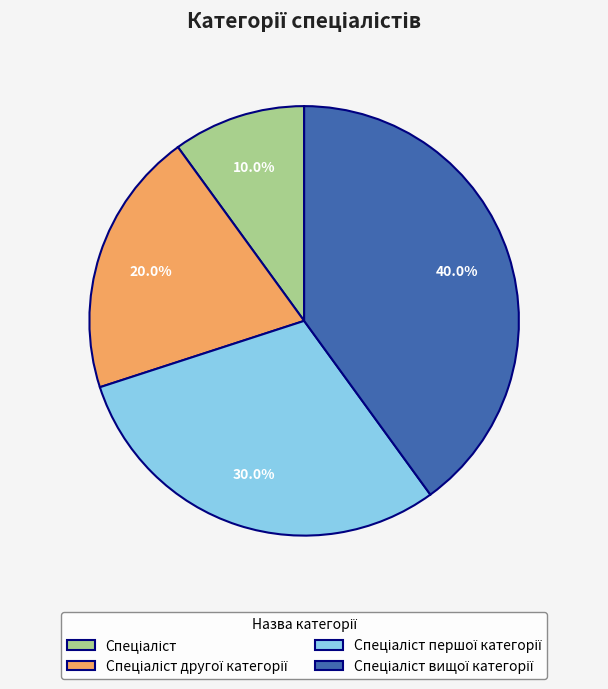

Does any single category account for the majority?

No